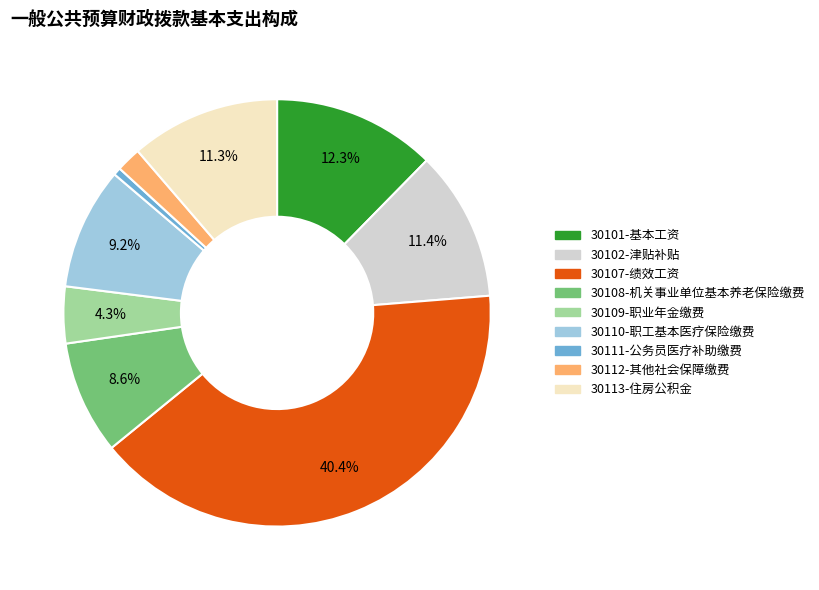

Does 30101-基本工资 represent more than half of the total?

No